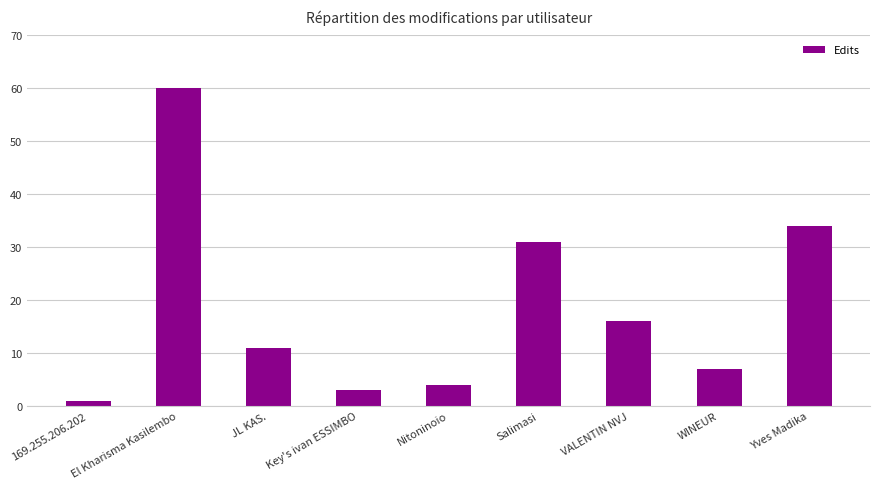

What is the value of the 7th bar from the left?

16